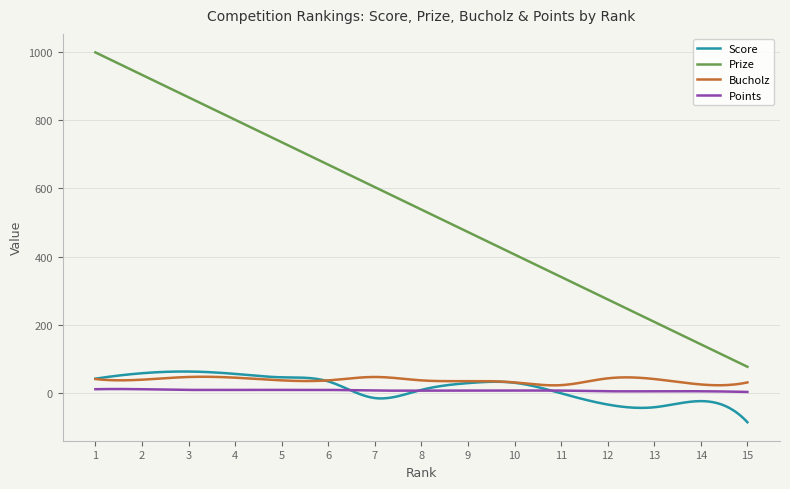

After their last crossing, which series has the higher values: Points or Score?

Points